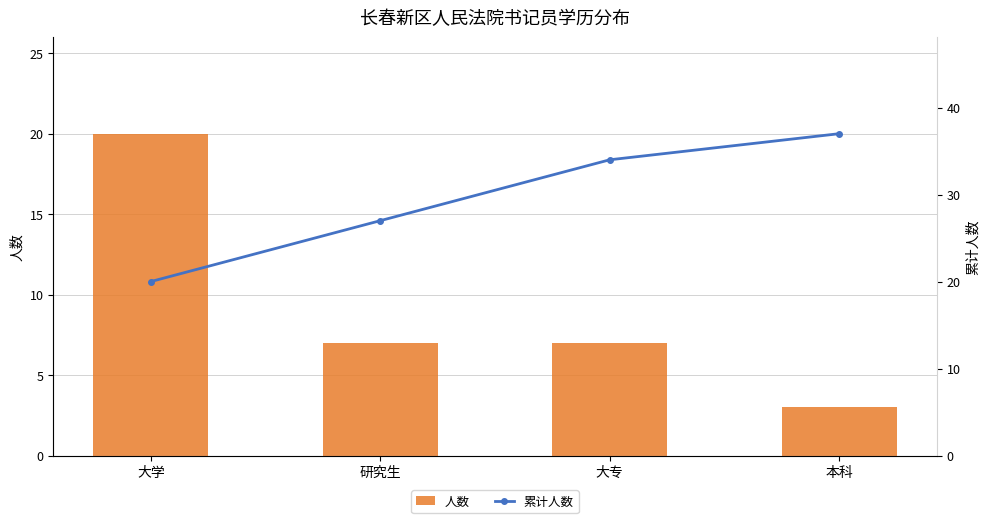

Which series has the widest spread of values?

人数